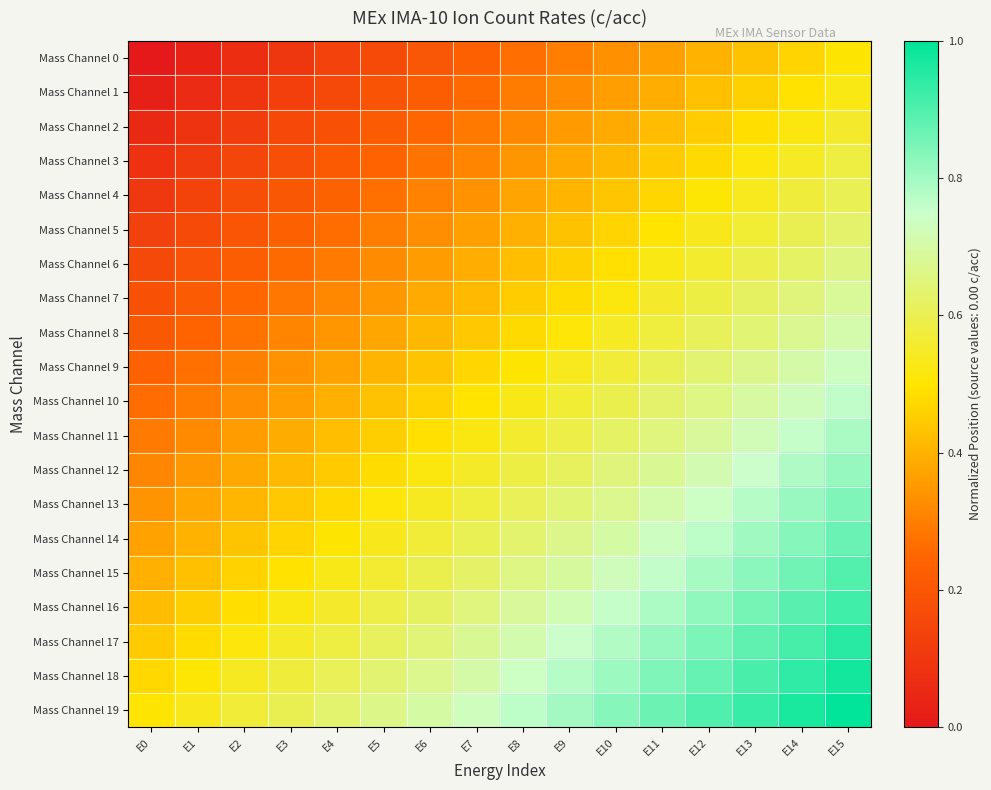

Reading left to right, extract all data points from this chart.

Mass Channel 0: E0=0.0	E1=0.0	E2=0.1	E3=0.1	E4=0.1	E5=0.2	E6=0.2	E7=0.2	E8=0.3	E9=0.3	E10=0.3	E11=0.4	E12=0.4	E13=0.4	E14=0.5	E15=0.5
Mass Channel 1: E0=0.0	E1=0.1	E2=0.1	E3=0.1	E4=0.2	E5=0.2	E6=0.2	E7=0.3	E8=0.3	E9=0.3	E10=0.4	E11=0.4	E12=0.4	E13=0.5	E14=0.5	E15=0.5
Mass Channel 2: E0=0.1	E1=0.1	E2=0.1	E3=0.2	E4=0.2	E5=0.2	E6=0.3	E7=0.3	E8=0.3	E9=0.4	E10=0.4	E11=0.4	E12=0.5	E13=0.5	E14=0.5	E15=0.6
Mass Channel 3: E0=0.1	E1=0.1	E2=0.1	E3=0.2	E4=0.2	E5=0.2	E6=0.3	E7=0.3	E8=0.3	E9=0.4	E10=0.4	E11=0.4	E12=0.5	E13=0.5	E14=0.5	E15=0.6
Mass Channel 4: E0=0.1	E1=0.1	E2=0.2	E3=0.2	E4=0.2	E5=0.3	E6=0.3	E7=0.3	E8=0.4	E9=0.4	E10=0.4	E11=0.5	E12=0.5	E13=0.5	E14=0.6	E15=0.6
Mass Channel 5: E0=0.1	E1=0.2	E2=0.2	E3=0.2	E4=0.3	E5=0.3	E6=0.3	E7=0.4	E8=0.4	E9=0.4	E10=0.5	E11=0.5	E12=0.5	E13=0.6	E14=0.6	E15=0.6
Mass Channel 6: E0=0.2	E1=0.2	E2=0.2	E3=0.3	E4=0.3	E5=0.3	E6=0.4	E7=0.4	E8=0.4	E9=0.5	E10=0.5	E11=0.5	E12=0.6	E13=0.6	E14=0.6	E15=0.7
Mass Channel 7: E0=0.2	E1=0.2	E2=0.3	E3=0.3	E4=0.3	E5=0.4	E6=0.4	E7=0.4	E8=0.5	E9=0.5	E10=0.5	E11=0.6	E12=0.6	E13=0.6	E14=0.7	E15=0.7
Mass Channel 8: E0=0.2	E1=0.2	E2=0.3	E3=0.3	E4=0.3	E5=0.4	E6=0.4	E7=0.4	E8=0.5	E9=0.5	E10=0.5	E11=0.6	E12=0.6	E13=0.6	E14=0.7	E15=0.7
Mass Channel 9: E0=0.2	E1=0.3	E2=0.3	E3=0.3	E4=0.4	E5=0.4	E6=0.4	E7=0.5	E8=0.5	E9=0.5	E10=0.6	E11=0.6	E12=0.6	E13=0.7	E14=0.7	E15=0.7
Mass Channel 10: E0=0.3	E1=0.3	E2=0.3	E3=0.4	E4=0.4	E5=0.4	E6=0.5	E7=0.5	E8=0.5	E9=0.6	E10=0.6	E11=0.6	E12=0.7	E13=0.7	E14=0.7	E15=0.8
Mass Channel 11: E0=0.3	E1=0.3	E2=0.4	E3=0.4	E4=0.4	E5=0.5	E6=0.5	E7=0.5	E8=0.6	E9=0.6	E10=0.6	E11=0.7	E12=0.7	E13=0.7	E14=0.8	E15=0.8
Mass Channel 12: E0=0.3	E1=0.3	E2=0.4	E3=0.4	E4=0.4	E5=0.5	E6=0.5	E7=0.5	E8=0.6	E9=0.6	E10=0.6	E11=0.7	E12=0.7	E13=0.7	E14=0.8	E15=0.8
Mass Channel 13: E0=0.3	E1=0.4	E2=0.4	E3=0.4	E4=0.5	E5=0.5	E6=0.5	E7=0.6	E8=0.6	E9=0.6	E10=0.7	E11=0.7	E12=0.7	E13=0.8	E14=0.8	E15=0.8
Mass Channel 14: E0=0.4	E1=0.4	E2=0.4	E3=0.5	E4=0.5	E5=0.5	E6=0.6	E7=0.6	E8=0.6	E9=0.7	E10=0.7	E11=0.7	E12=0.8	E13=0.8	E14=0.8	E15=0.9
Mass Channel 15: E0=0.4	E1=0.4	E2=0.5	E3=0.5	E4=0.5	E5=0.6	E6=0.6	E7=0.6	E8=0.7	E9=0.7	E10=0.7	E11=0.8	E12=0.8	E13=0.8	E14=0.9	E15=0.9
Mass Channel 16: E0=0.4	E1=0.5	E2=0.5	E3=0.5	E4=0.6	E5=0.6	E6=0.6	E7=0.7	E8=0.7	E9=0.7	E10=0.8	E11=0.8	E12=0.8	E13=0.9	E14=0.9	E15=0.9
Mass Channel 17: E0=0.4	E1=0.5	E2=0.5	E3=0.5	E4=0.6	E5=0.6	E6=0.6	E7=0.7	E8=0.7	E9=0.7	E10=0.8	E11=0.8	E12=0.8	E13=0.9	E14=0.9	E15=0.9
Mass Channel 18: E0=0.5	E1=0.5	E2=0.5	E3=0.6	E4=0.6	E5=0.6	E6=0.7	E7=0.7	E8=0.7	E9=0.8	E10=0.8	E11=0.8	E12=0.9	E13=0.9	E14=0.9	E15=1.0
Mass Channel 19: E0=0.5	E1=0.5	E2=0.6	E3=0.6	E4=0.6	E5=0.7	E6=0.7	E7=0.7	E8=0.8	E9=0.8	E10=0.8	E11=0.9	E12=0.9	E13=0.9	E14=1.0	E15=1.0